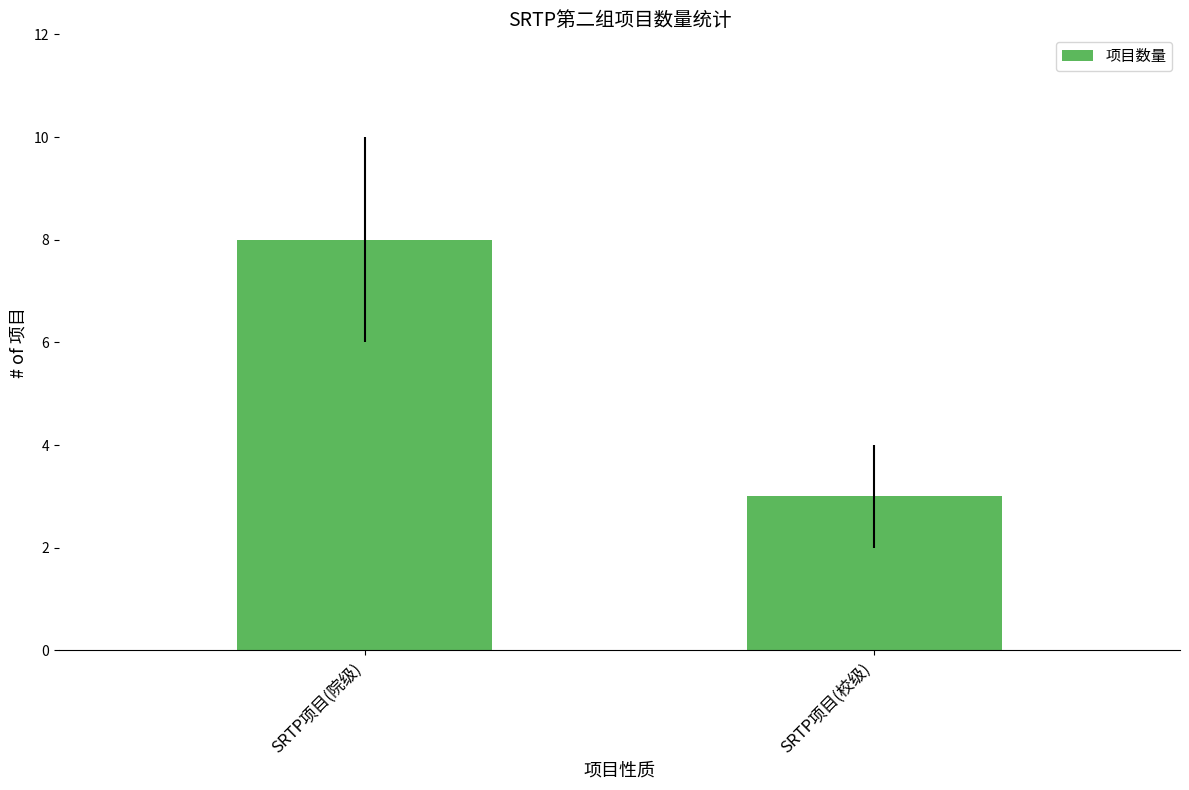

What is the difference between the values at SRTP项目(校级) and SRTP项目(院级)?

5